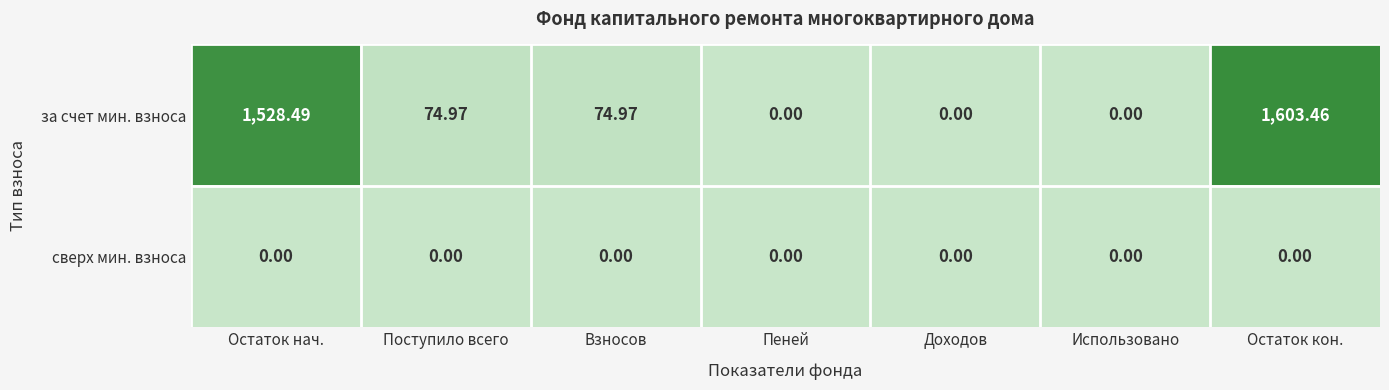

Which series changed the most between Остаток нач. and Доходов?

за счет мин. взноса